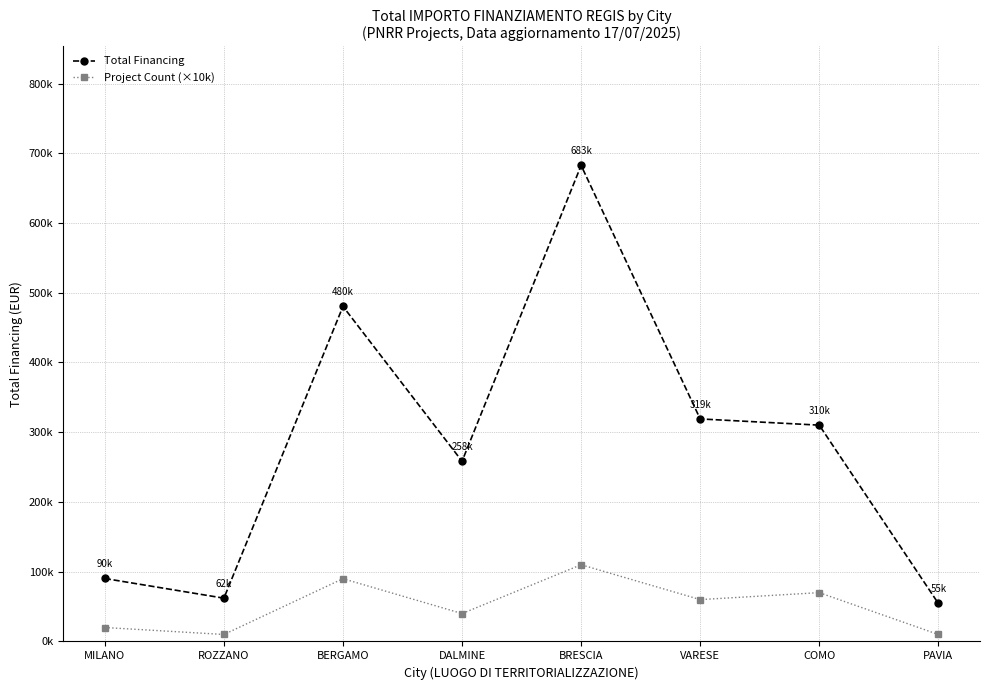

At which category does the chart reach its minimum across all series?

ROZZANO